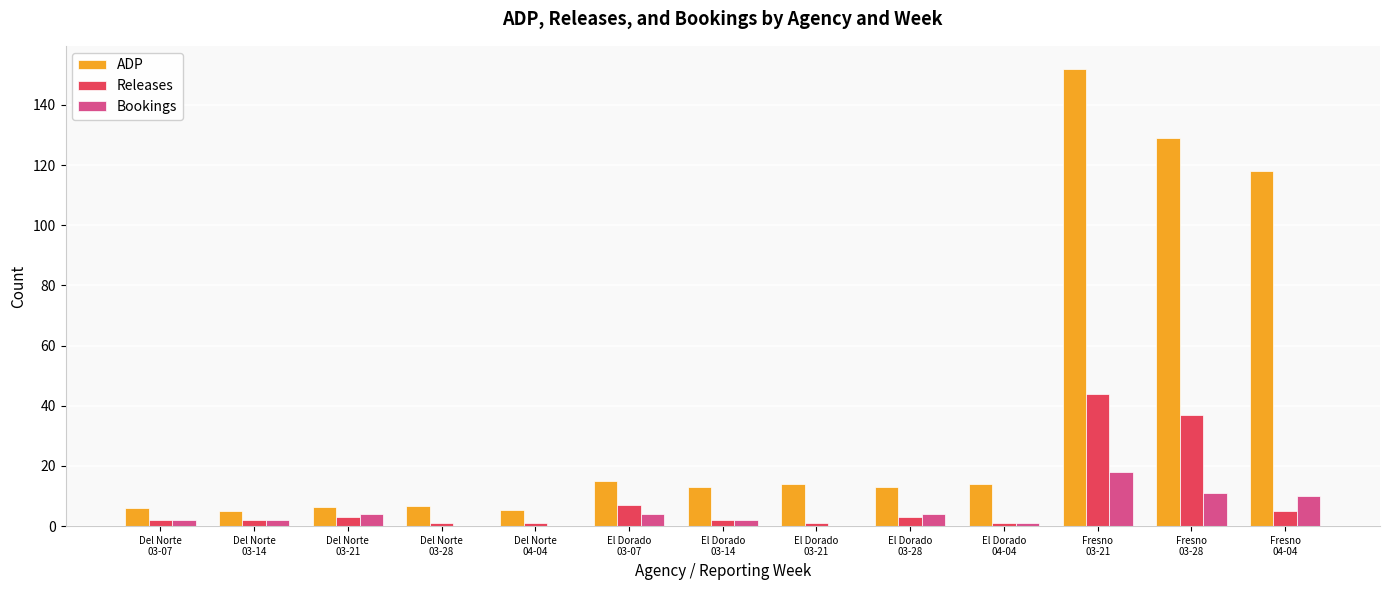

What is the sum of all Releases values?

109.0